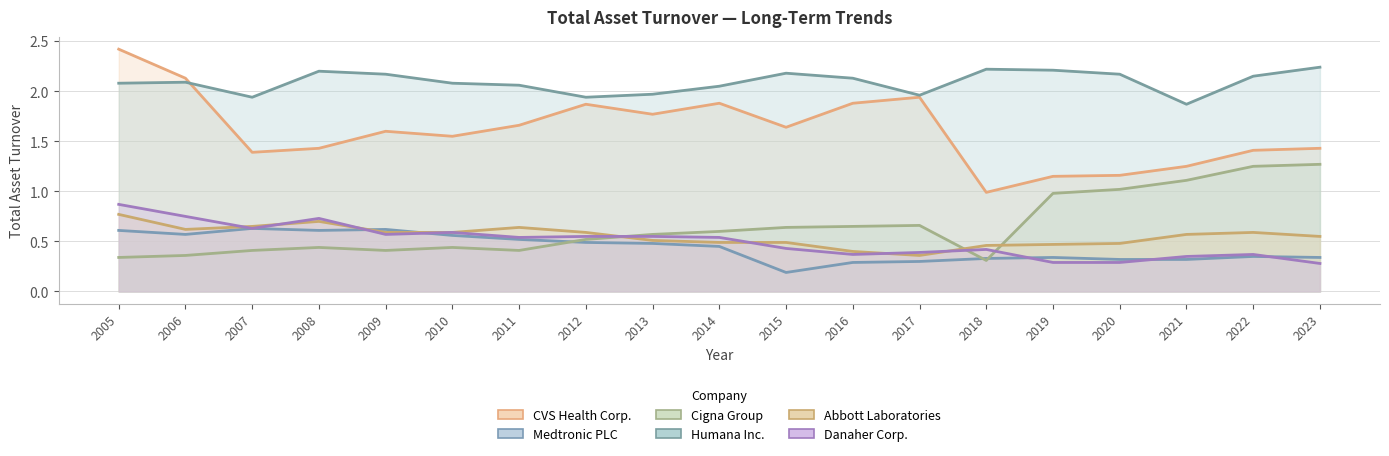

True or false: Cigna Group and Medtronic PLC intersect in this chart.

True